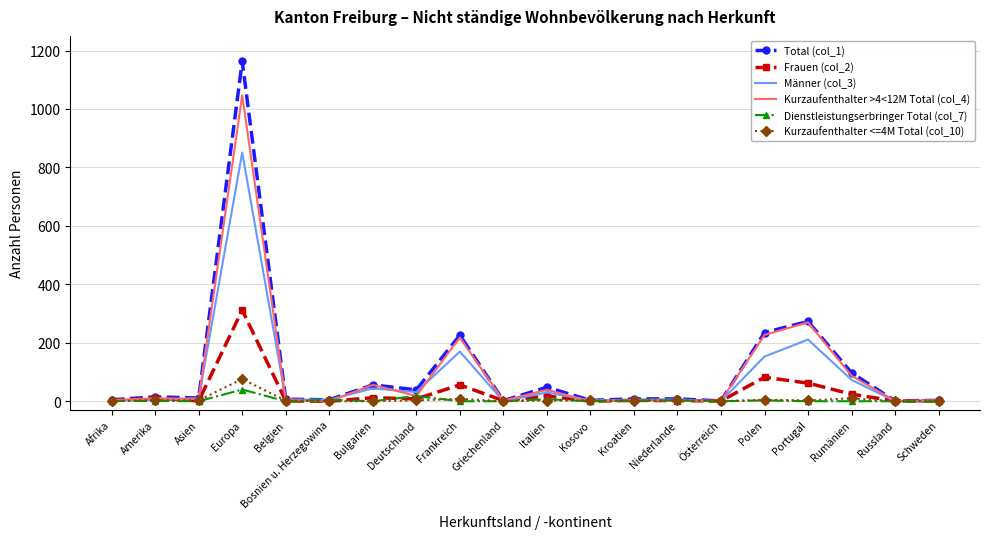

Which category has the highest value in the Kurzaufenthalter <=4M Total (col_10) series?

Europa